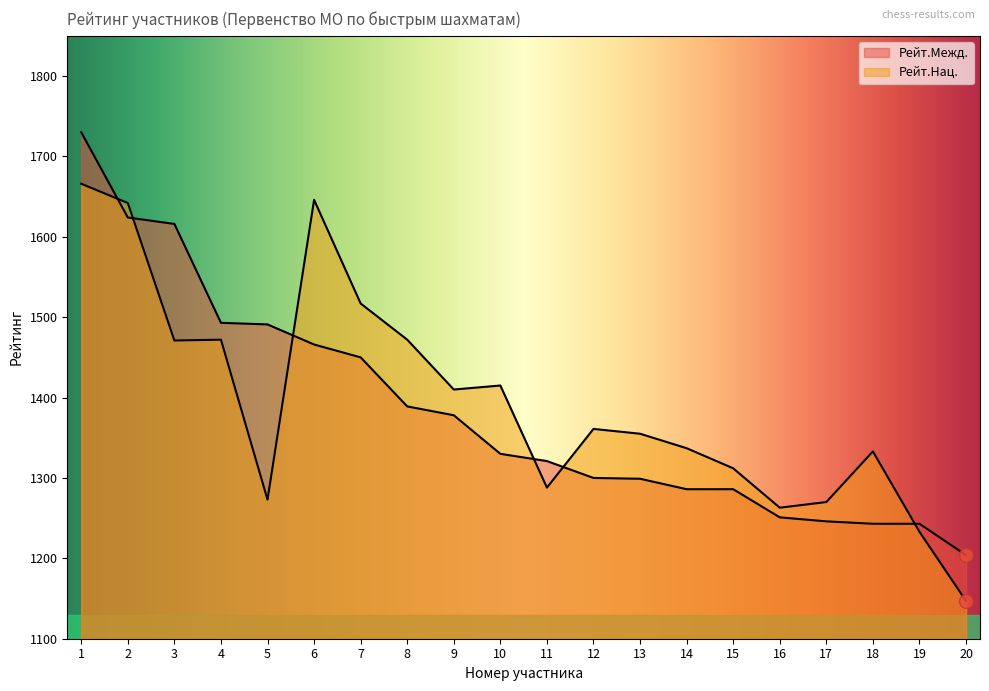

What is the sum of the Рейт.Межд. values at 7 and 10?

2780